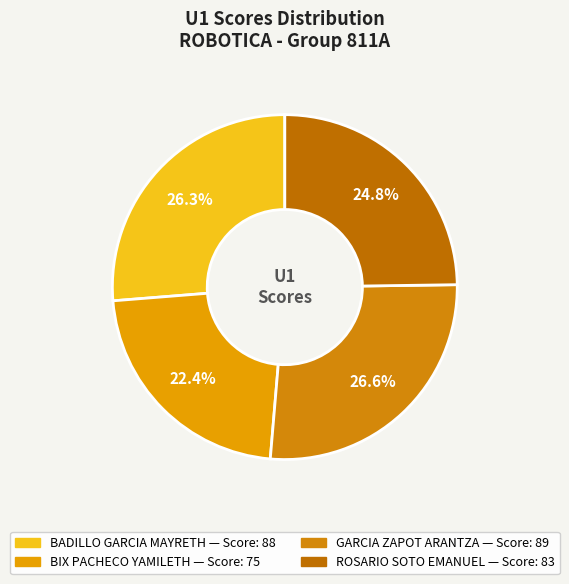

How many slices are in this pie chart?

4